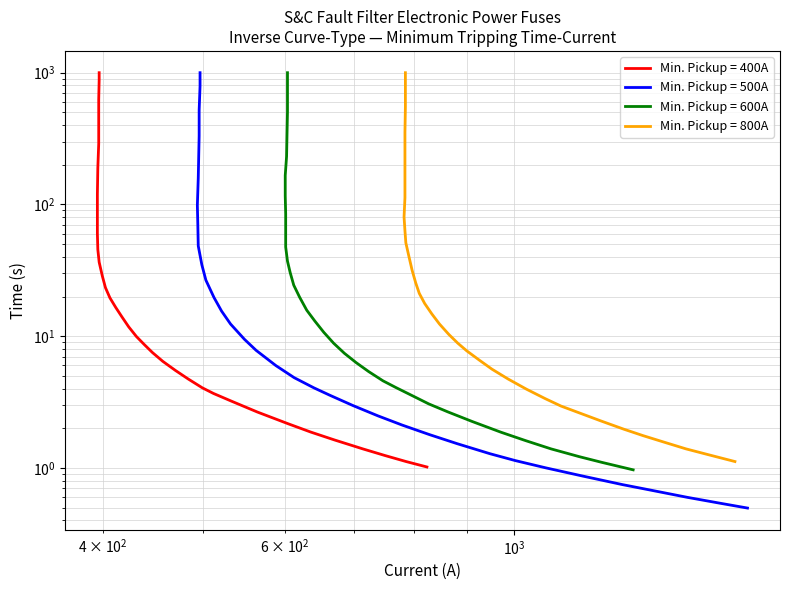

True or false: Min. Pickup = 500A and Min. Pickup = 400A intersect in this chart.

False